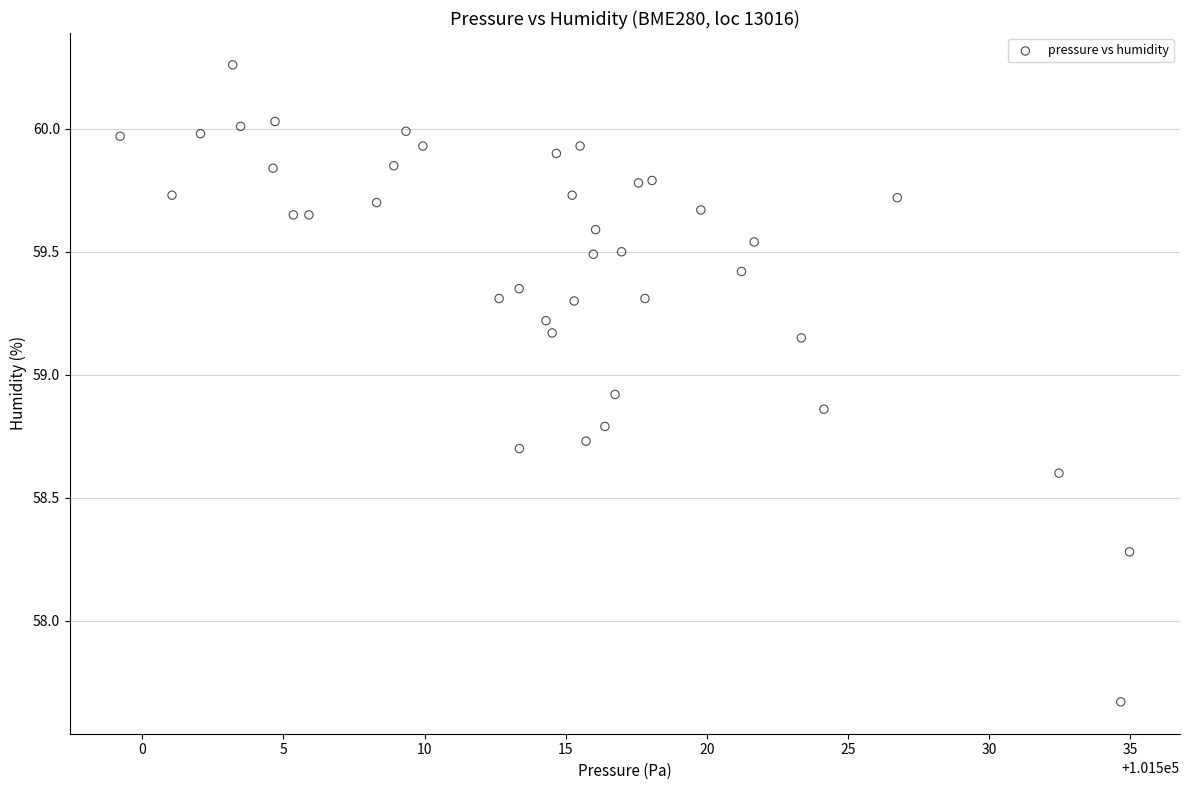

What is the range of X values (max minus min)?

35.8